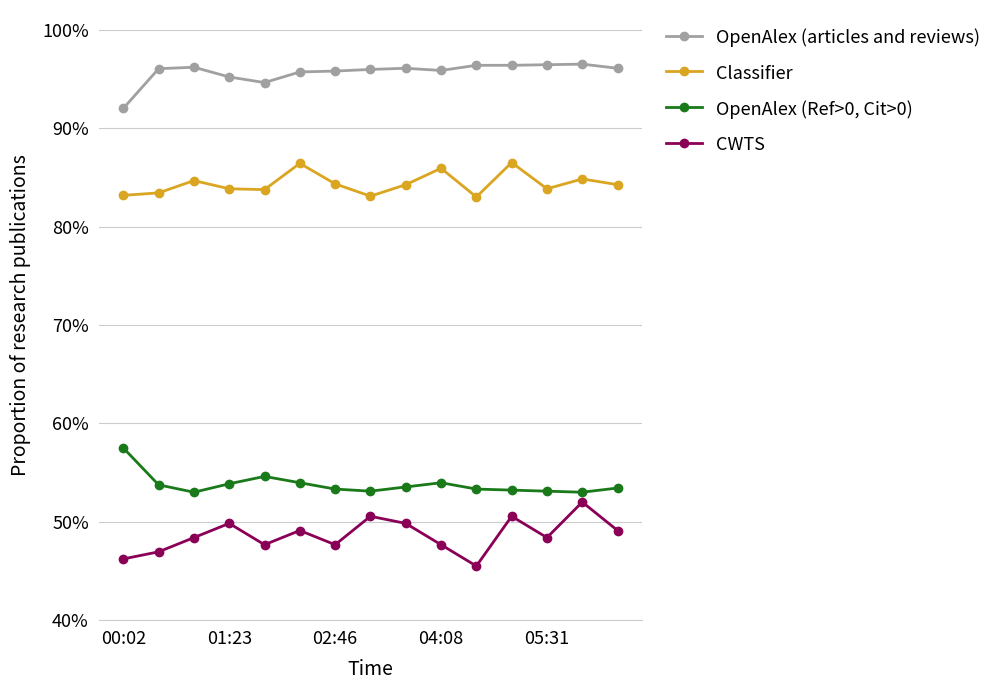

Rank the series by their maximum value, from lowest to highest.

CWTS, OpenAlex (Ref>0, Cit>0), Classifier, OpenAlex (articles and reviews)